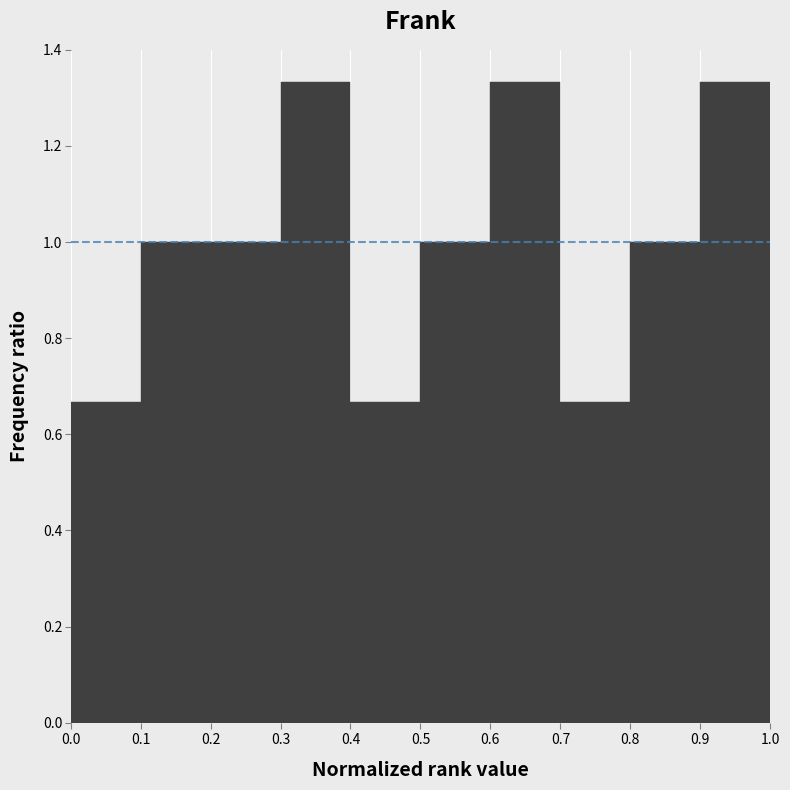

Reading left to right, list every bar in this chart as the range it spans on the x-axis followed by its height. The values are not printed on the chart, so give them approximately, as read against the axis.

0.0 to 0.1: 0.66
0.1 to 0.2: 1.00
0.2 to 0.3: 1.00
0.3 to 0.4: 1.34
0.4 to 0.5: 0.66
0.5 to 0.6: 1.00
0.6 to 0.7: 1.34
0.7 to 0.8: 0.66
0.8 to 0.9: 1.00
0.9 to 1.0: 1.34